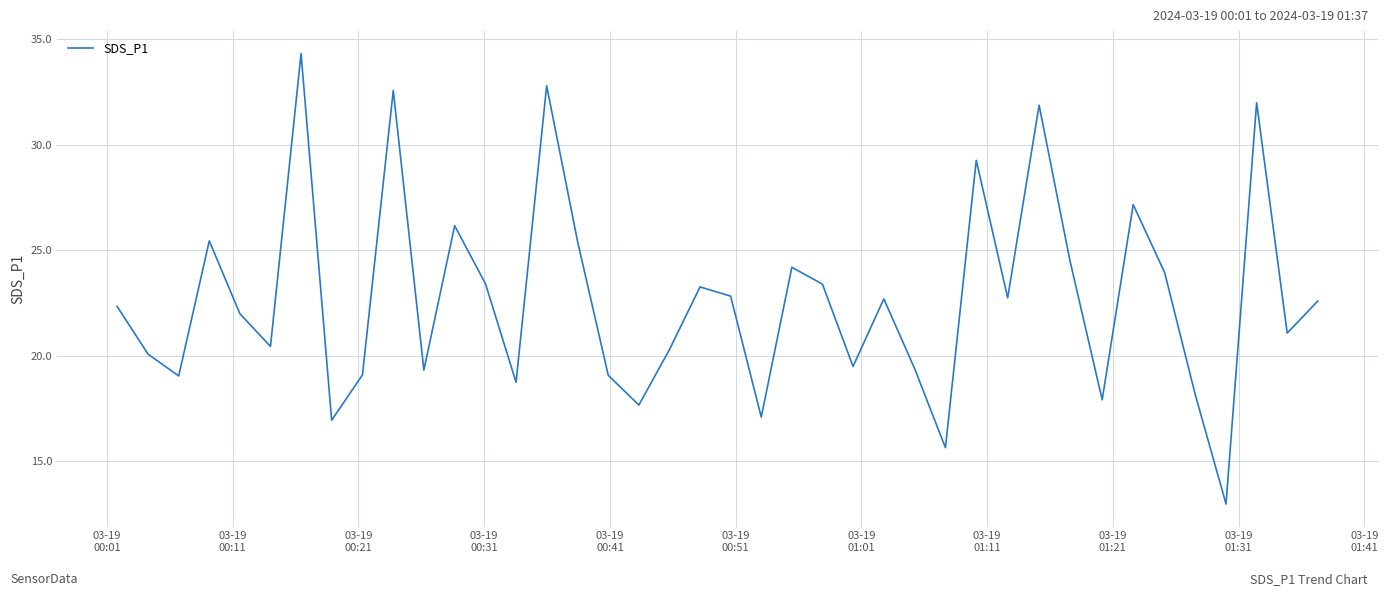

What is the smallest value displayed?

13.0